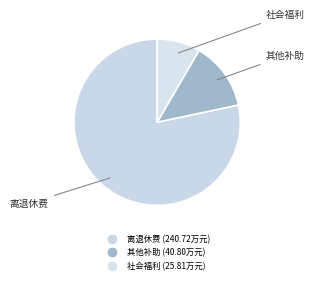

How many slices are in this pie chart?

3